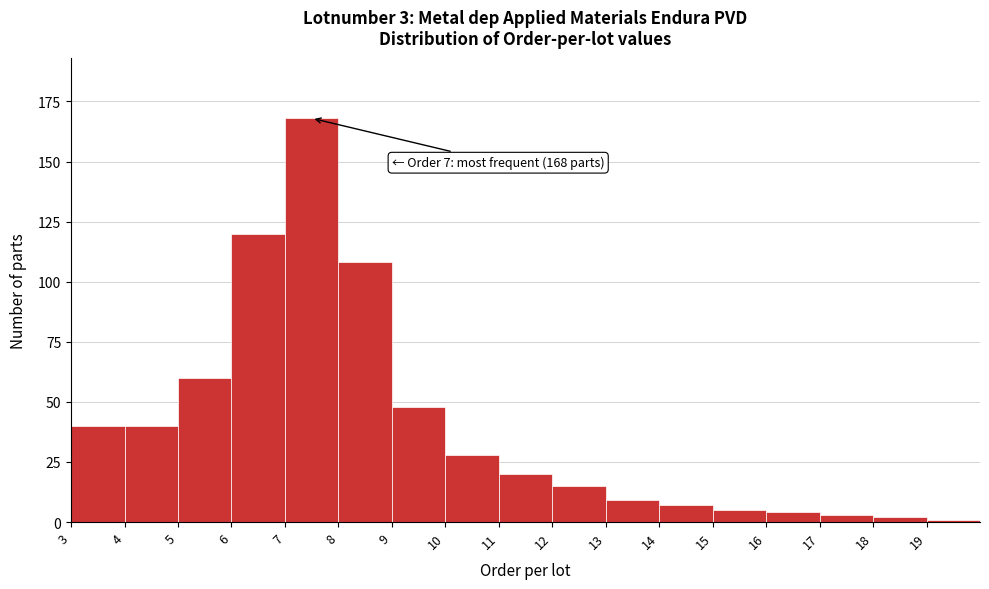

Which range on the x-axis has the tallest bar?

7 to 8